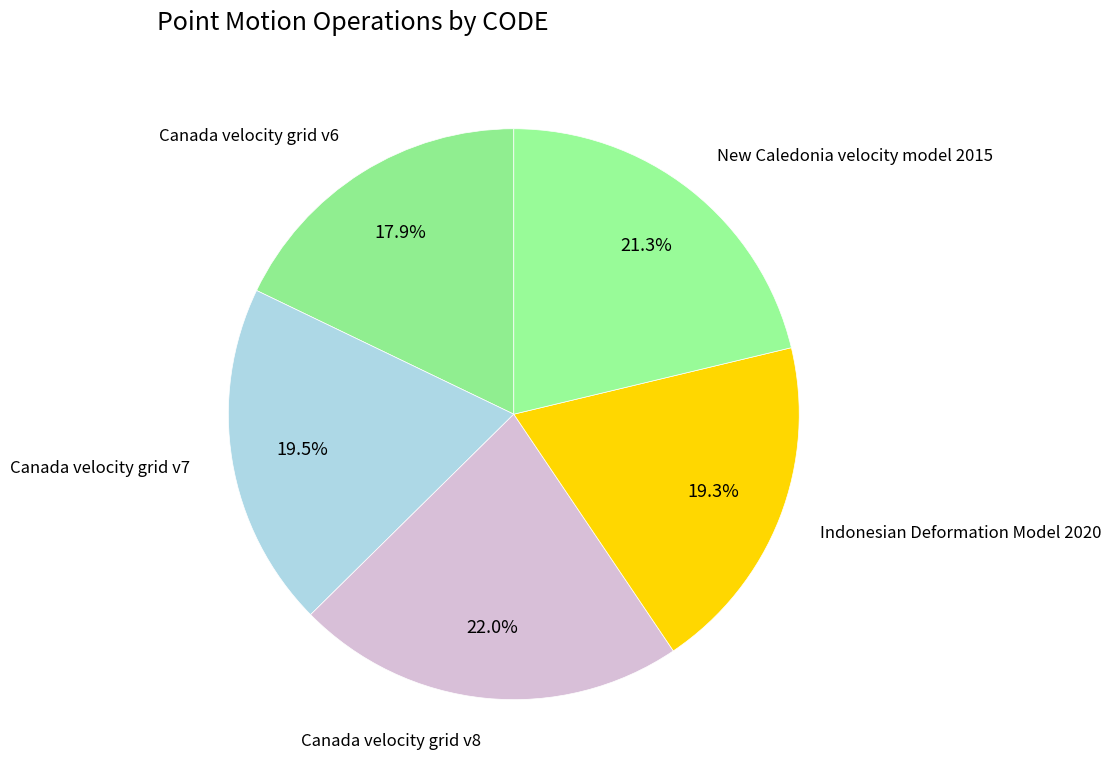

Count the number of slices in the pie.

5